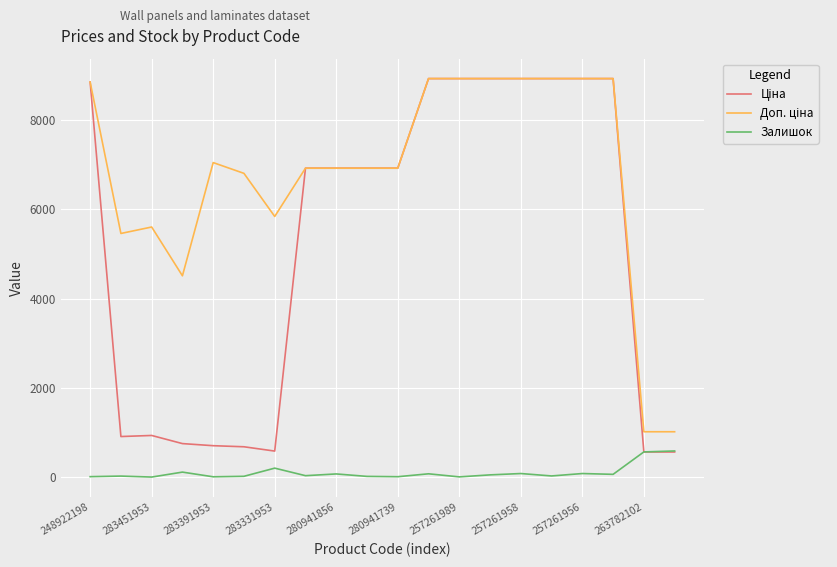

What is the greatest value displayed?

8934.1